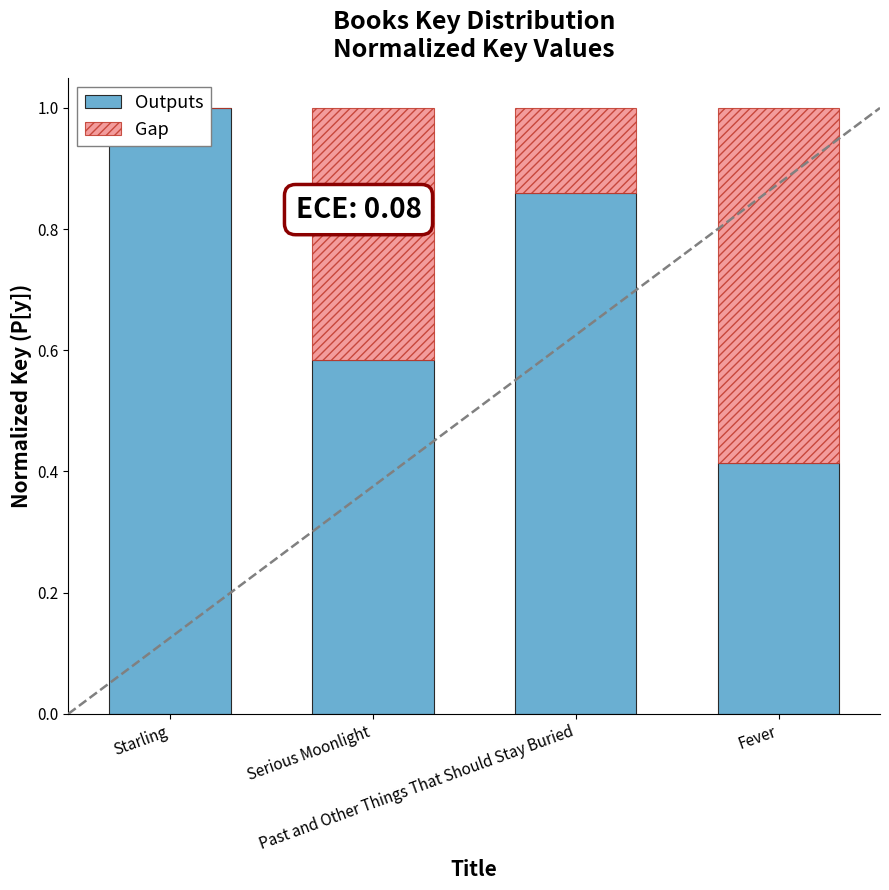

Which series changed the most between Serious Moonlight and Fever?

Gap